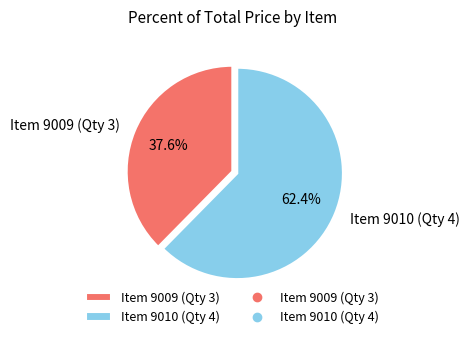

How many segments does this pie chart have?

2